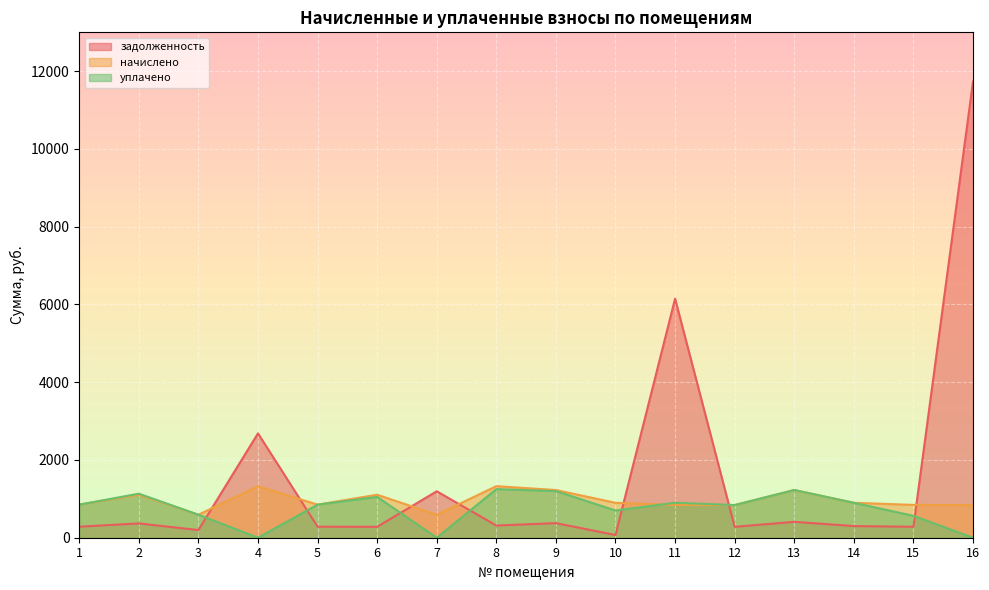

At how many categories does at least one series exceed 4508?

2